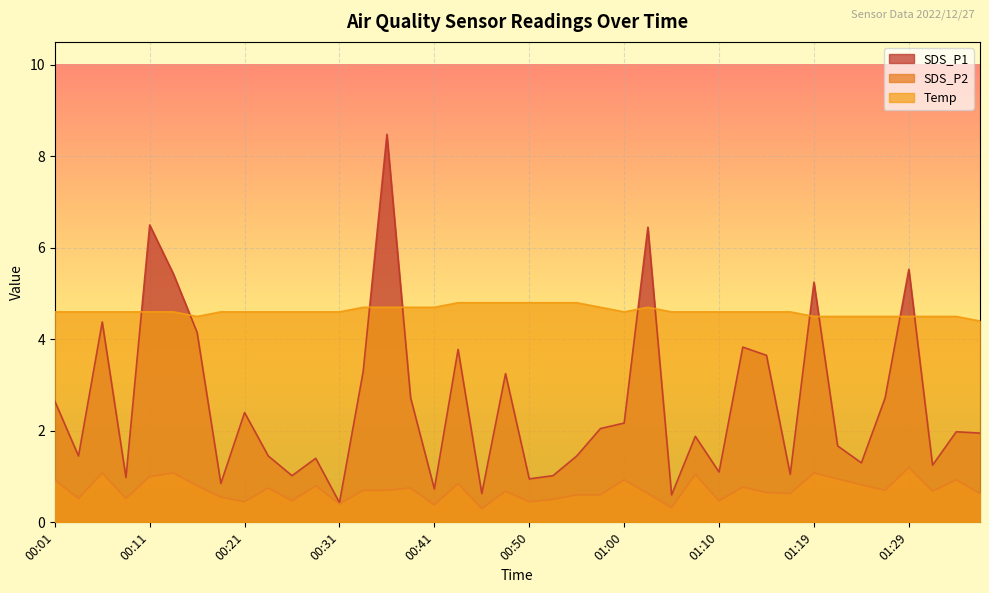

Reading right to left, transcribe all the data shown in this chart.

SDS_P1: 01:36=1.9	01:34=2.0	01:32=1.2	01:29=5.5	01:27=2.7	01:24=1.3	01:22=1.7	01:19=5.2	01:17=1.1	01:15=3.6	01:12=3.8	01:10=1.1	01:07=1.9	01:05=0.6	01:02=6.5	01:00=2.2	00:58=2.0	00:55=1.4	00:53=1.0	00:50=0.9	00:48=3.2	00:45=0.6	00:43=3.8	00:41=0.7	00:38=2.7	00:36=8.5	00:33=3.3	00:31=0.4	00:28=1.4	00:26=1.0	00:23=1.4	00:21=2.4	00:18=0.8	00:16=4.2	00:14=5.4	00:11=6.5	00:09=1.0	00:06=4.4	00:04=1.4	00:01=2.6
SDS_P2: 01:36=0.6	01:34=0.9	01:32=0.7	01:29=1.2	01:27=0.7	01:24=0.8	01:22=0.9	01:19=1.1	01:17=0.6	01:15=0.7	01:12=0.8	01:10=0.5	01:07=1.1	01:05=0.3	01:02=0.6	01:00=0.9	00:58=0.6	00:55=0.6	00:53=0.5	00:50=0.5	00:48=0.7	00:45=0.3	00:43=0.8	00:41=0.4	00:38=0.8	00:36=0.7	00:33=0.7	00:31=0.4	00:28=0.8	00:26=0.5	00:23=0.8	00:21=0.5	00:18=0.6	00:16=0.8	00:14=1.1	00:11=1.0	00:09=0.5	00:06=1.1	00:04=0.5	00:01=0.9
Temp: 01:36=4.4	01:34=4.5	01:32=4.5	01:29=4.5	01:27=4.5	01:24=4.5	01:22=4.5	01:19=4.5	01:17=4.6	01:15=4.6	01:12=4.6	01:10=4.6	01:07=4.6	01:05=4.6	01:02=4.7	01:00=4.6	00:58=4.7	00:55=4.8	00:53=4.8	00:50=4.8	00:48=4.8	00:45=4.8	00:43=4.8	00:41=4.7	00:38=4.7	00:36=4.7	00:33=4.7	00:31=4.6	00:28=4.6	00:26=4.6	00:23=4.6	00:21=4.6	00:18=4.6	00:16=4.5	00:14=4.6	00:11=4.6	00:09=4.6	00:06=4.6	00:04=4.6	00:01=4.6